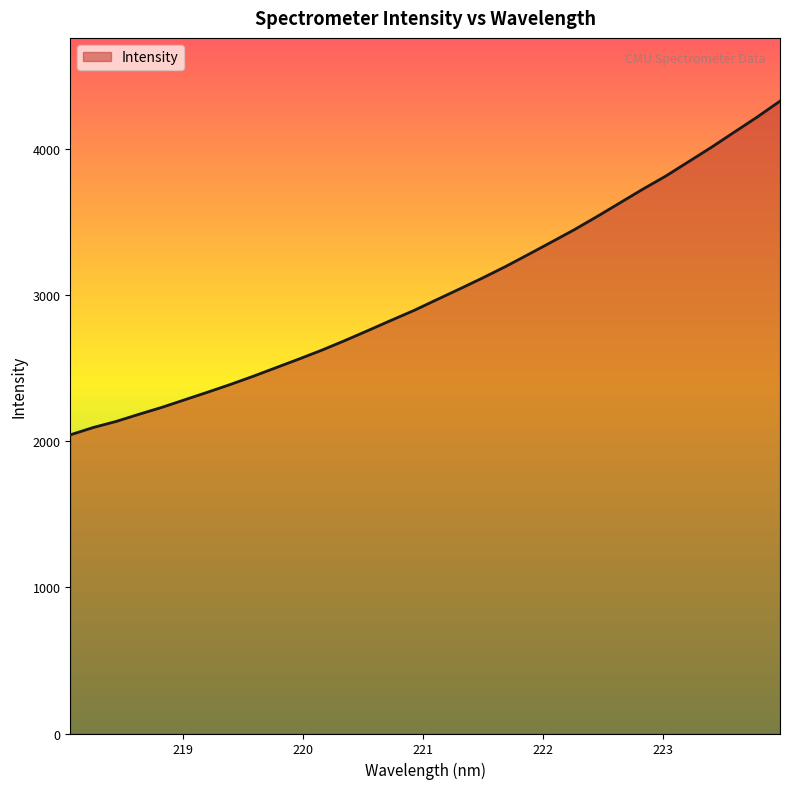

What is the difference between the maximum and minimum values?

2281.8